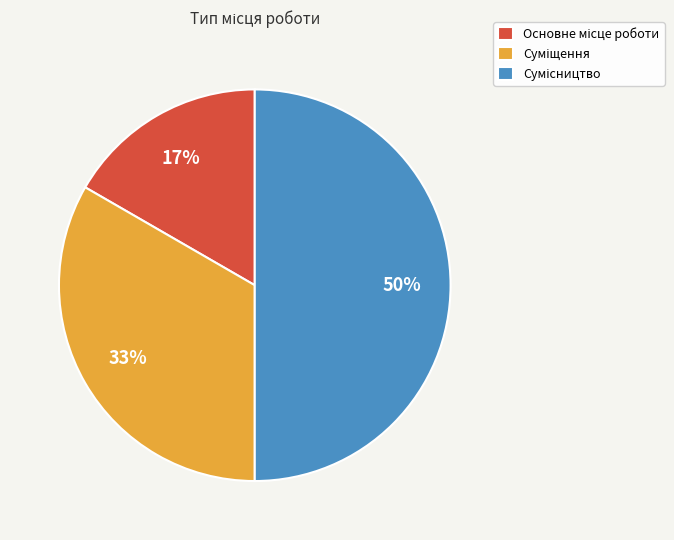

To the nearest percent, what is the difference between the largest and smallest slice percentages?

33%